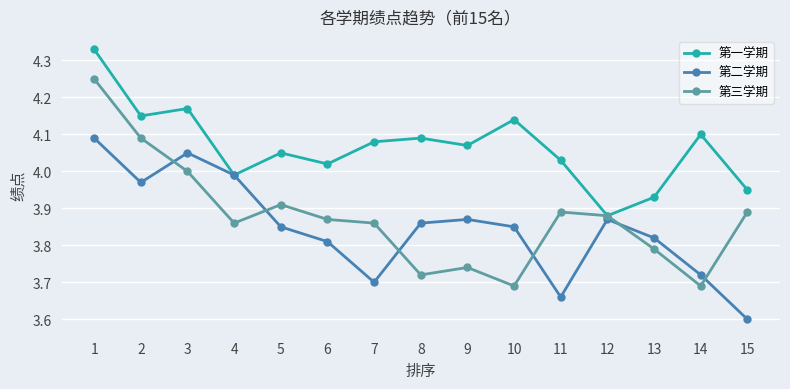

What is the smallest value displayed?

3.6